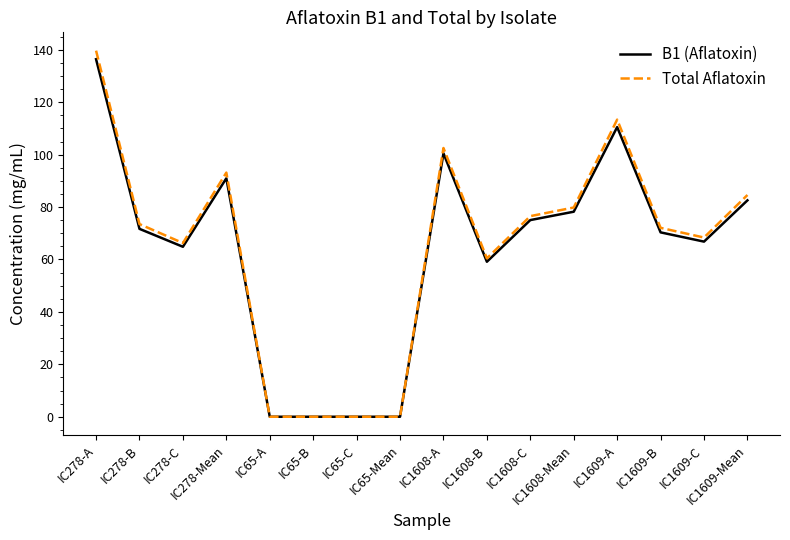

Is it true that Total Aflatoxin equals 22.5 at IC278-C?

False